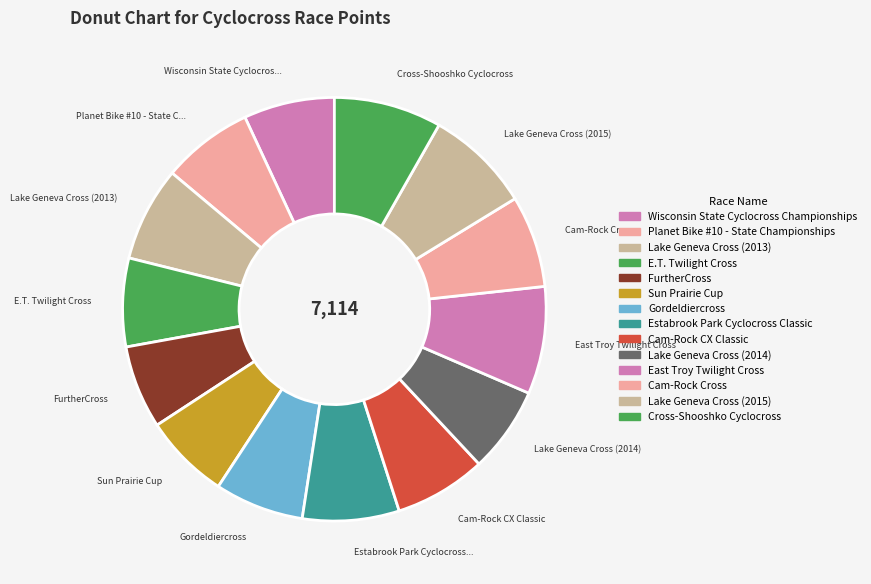

Does Cross-Shooshko Cyclocross represent more than half of the total?

No